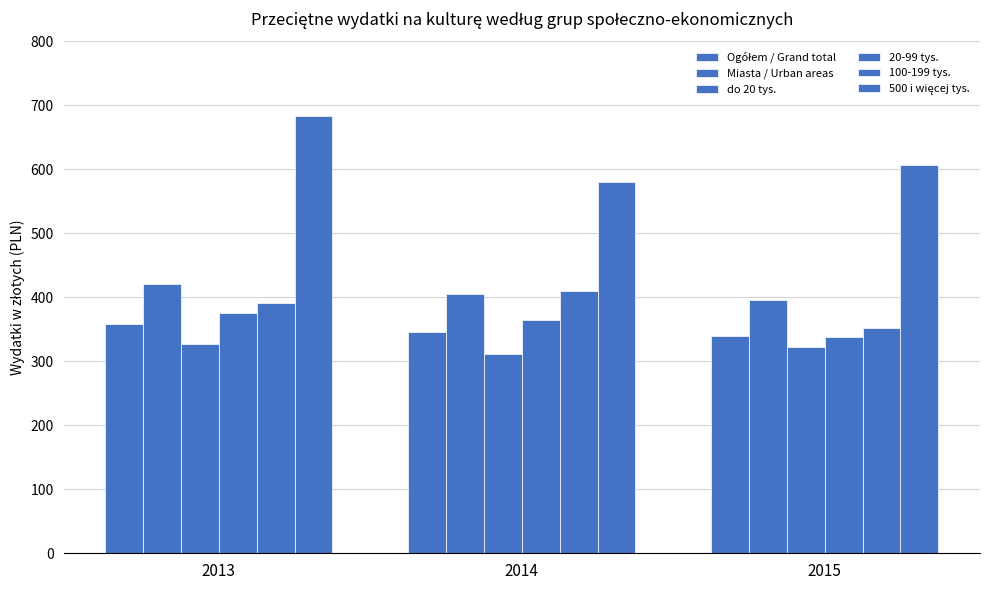

How many data points does each series have?

3